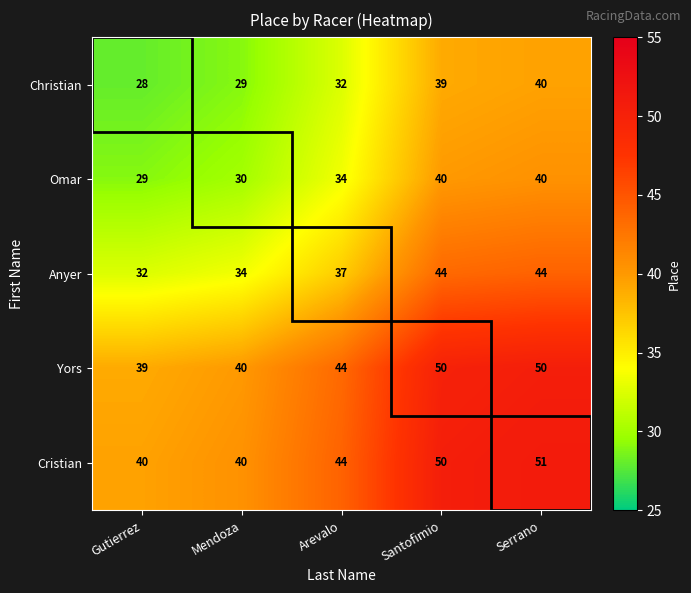

At Gutierrez, list the series in order from largest to smallest.

Cristian, Yors, Anyer, Omar, Christian